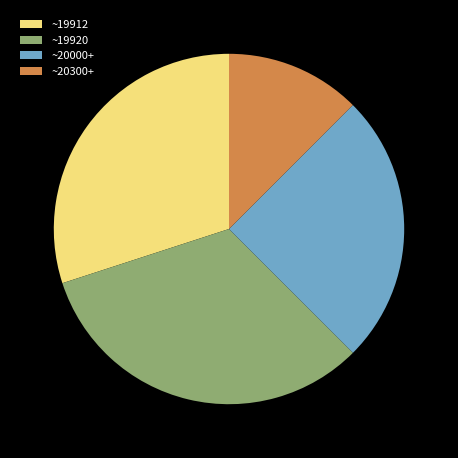

Which category has the biggest portion of the pie?

~19920